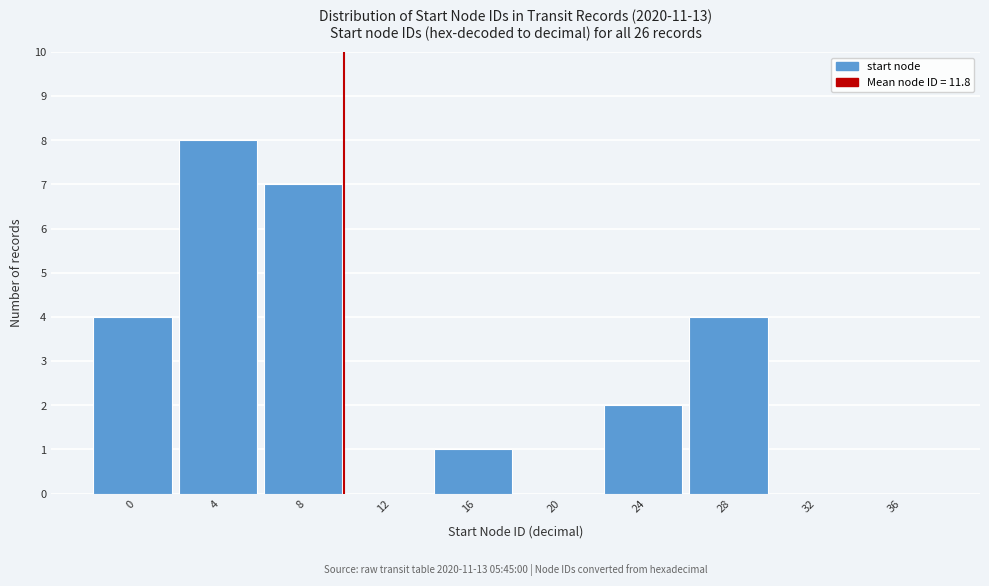

Reading left to right, transcribe all the data shown in this chart.

0=4	4=8	8=7	12=0	16=1	20=0	24=2	28=4	32=0	36=0